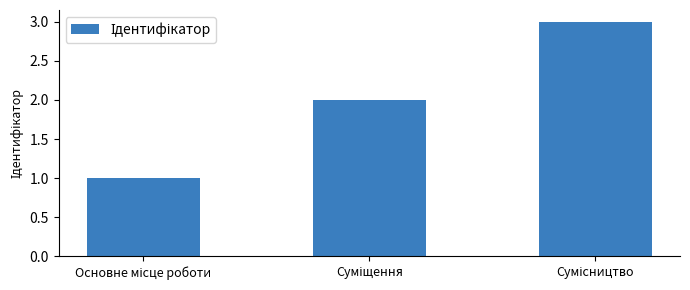

Does the chart contain stacked bars?

No